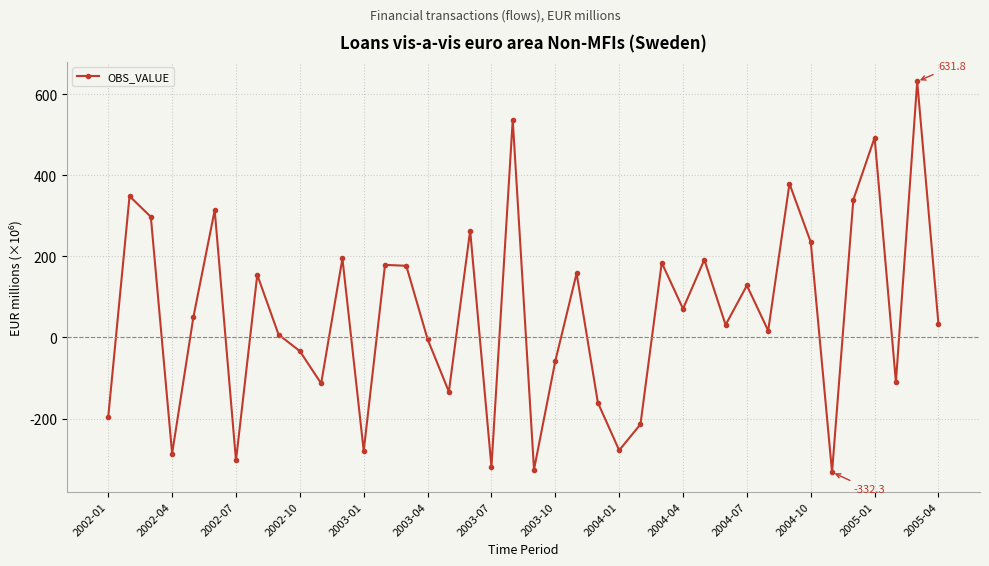

How many points are lower than both their immediate neighbors (excluding endpoints)?

13